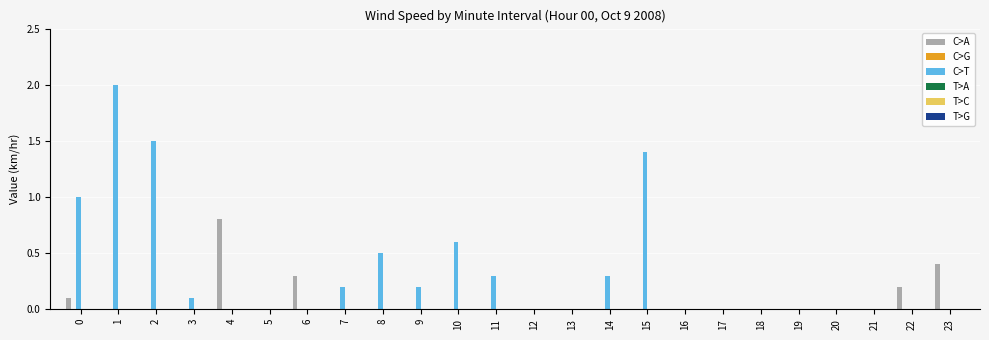

Which series has the largest total across all categories?

C>T